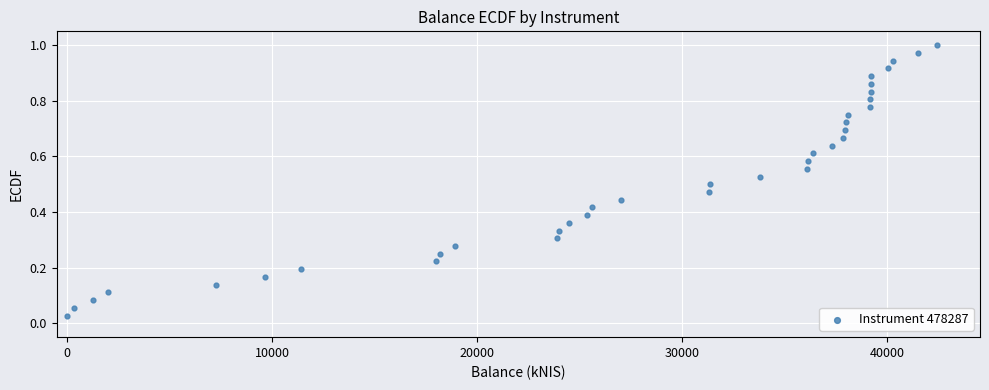

What is the range of X values (max minus min)?

42401.8